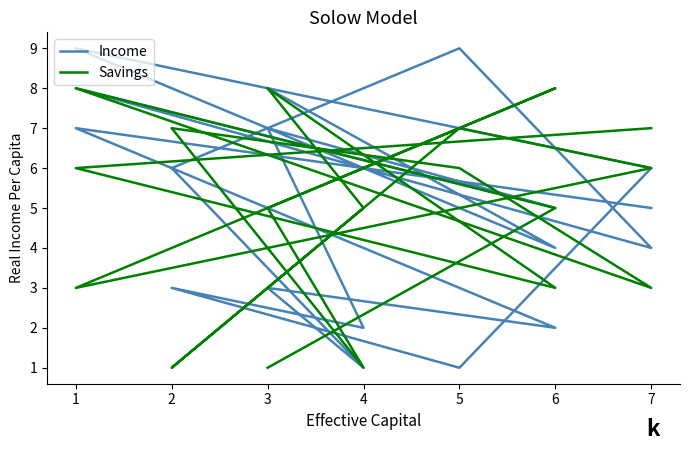

What are all the series names shown in the legend?

Income, Savings